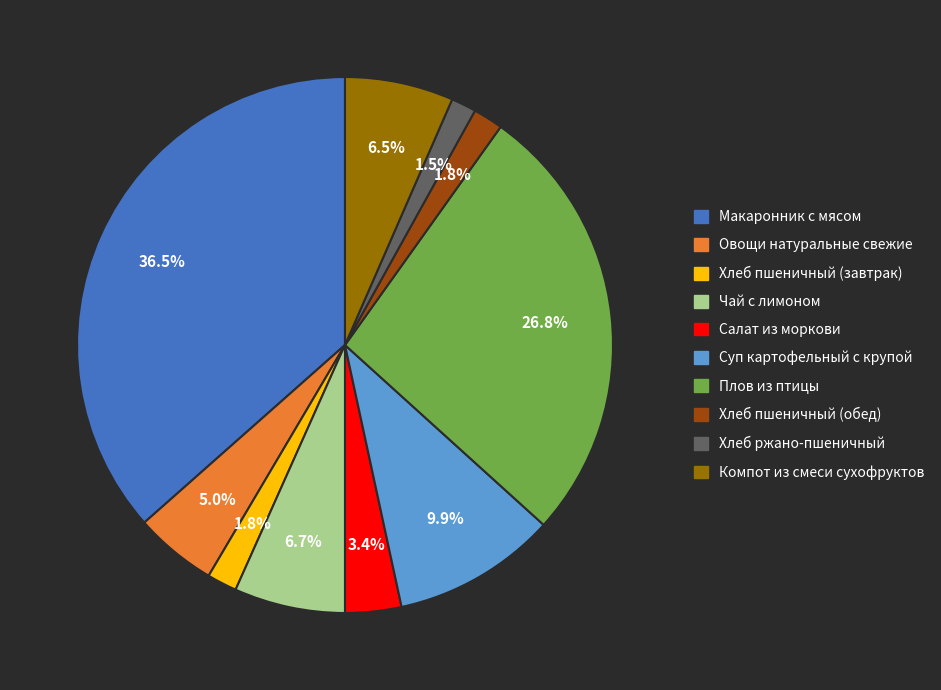

How many segments does this pie chart have?

10